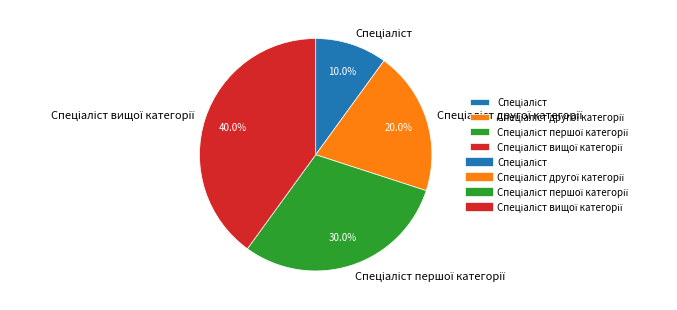

Is there a majority slice in this chart?

No